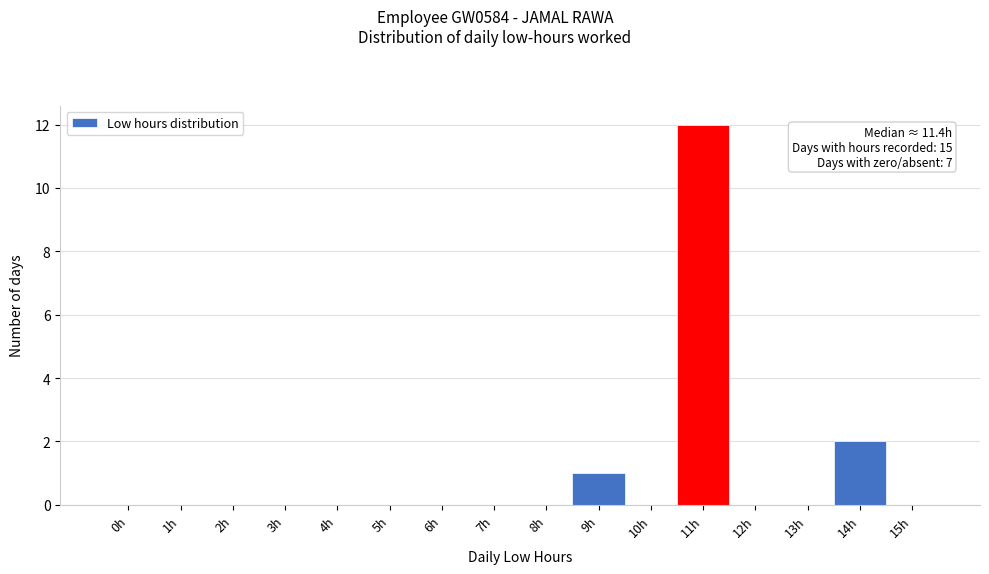

Reading left to right, transcribe all the data shown in this chart.

0h=0	1h=0	2h=0	3h=0	4h=0	5h=0	6h=0	7h=0	8h=0	9h=1	10h=0	11h=12	12h=0	13h=0	14h=2	15h=0